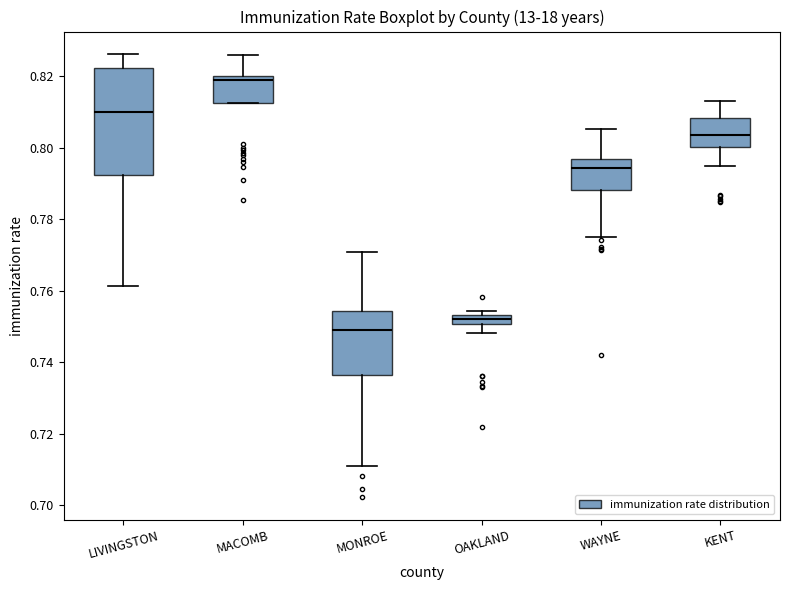

Which box's median line is the lowest?

MONROE